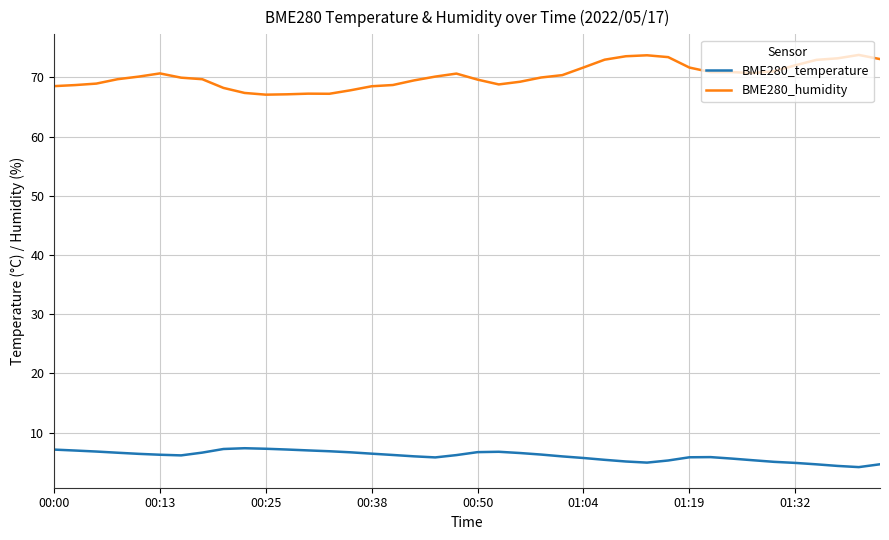

Rank the series by their maximum value, from highest to lowest.

BME280_humidity, BME280_temperature